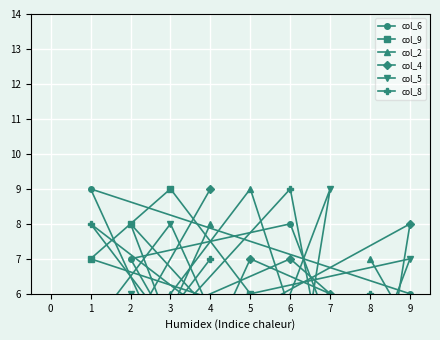

How many times do col_4 and col_2 cross each other?

3